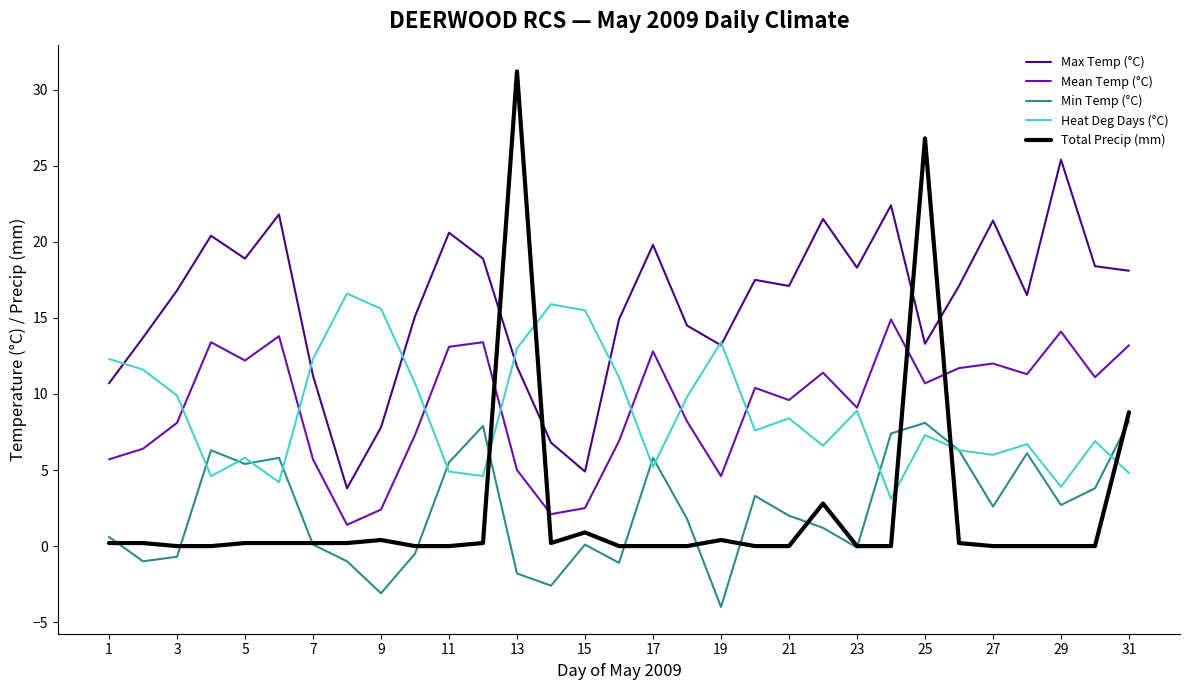

What is the greatest value displayed?

31.2